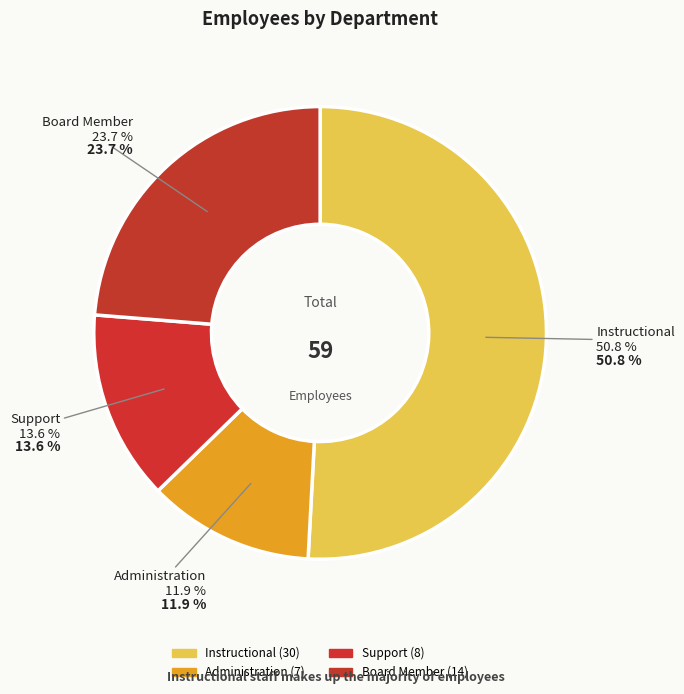

How many slices are in this pie chart?

4